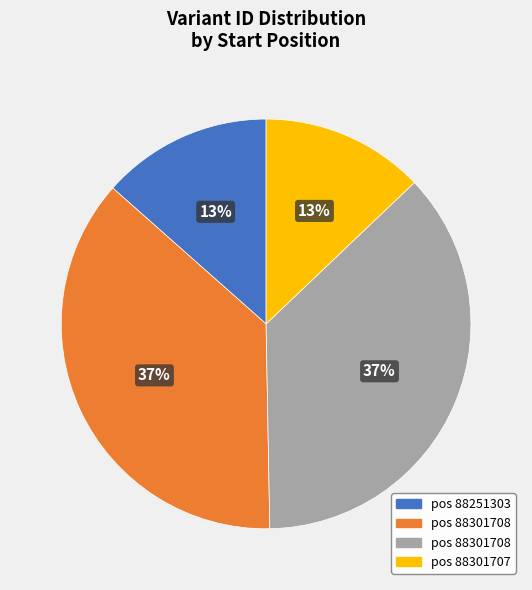

To the nearest percent, what is the average slice percentage?

25%